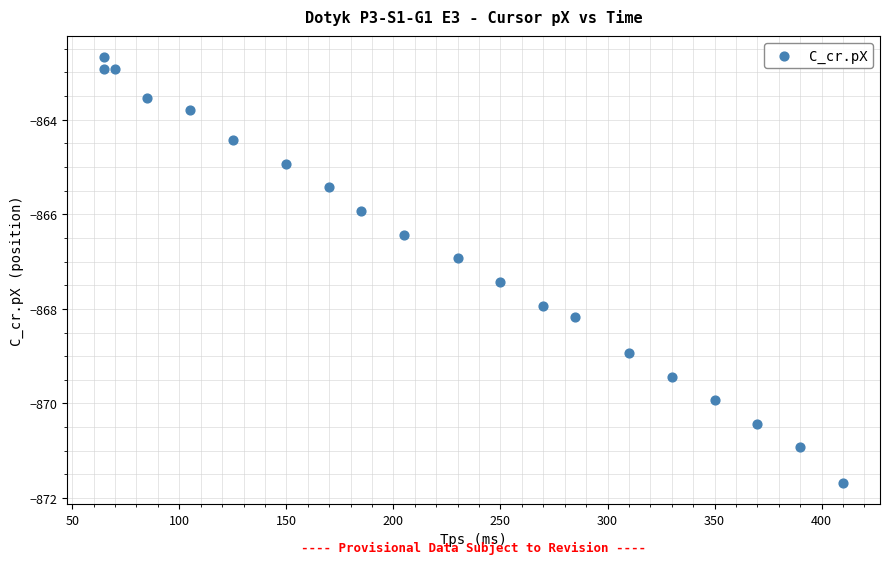

What is the range of X values (max minus min)?

345.0